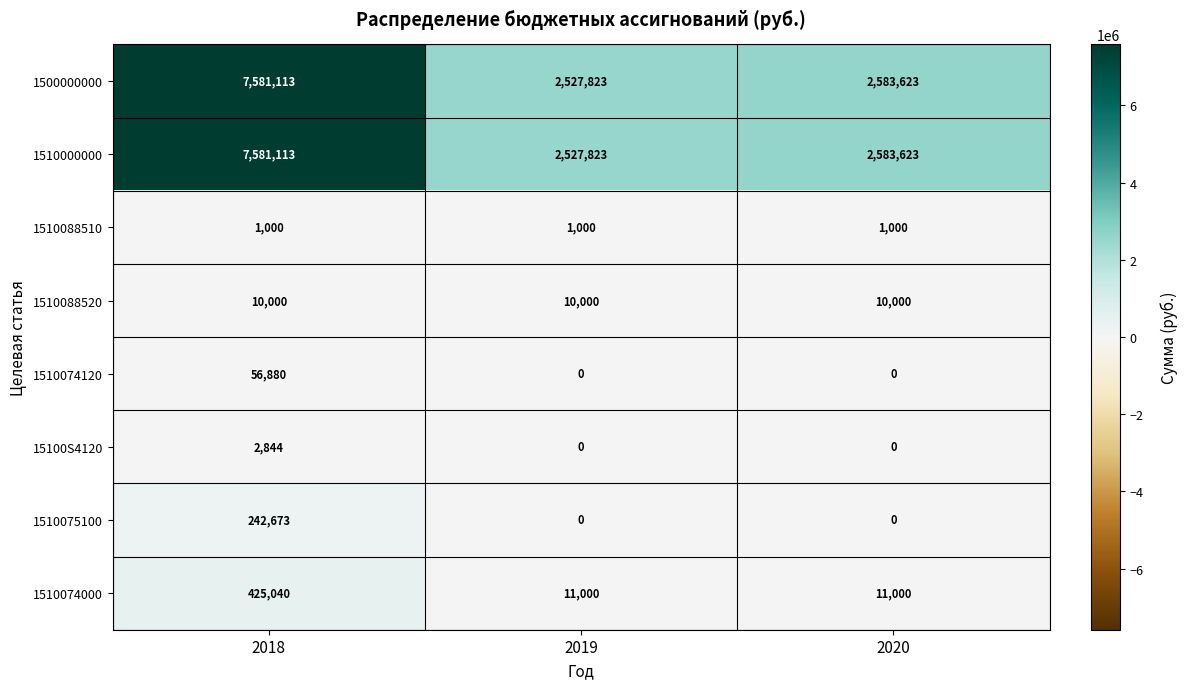

The 1510074000 series shows 11000 at 2020. True or false?

True